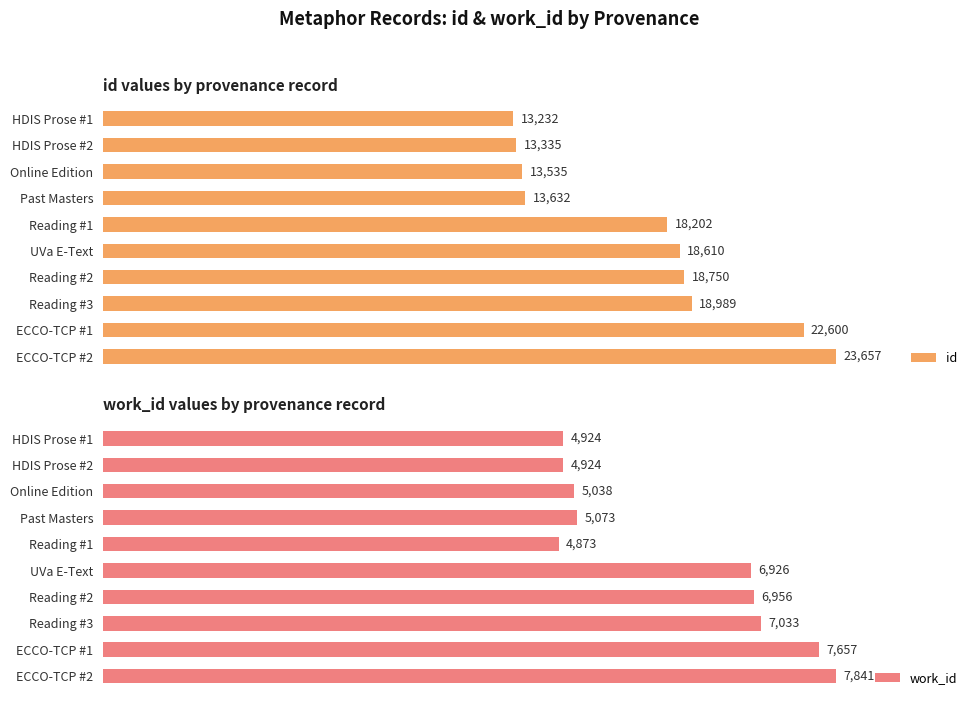

Rank the categories by id value from lowest to highest.

HDIS Prose #1, HDIS Prose #2, Online Edition, Past Masters, Reading #1, UVa E-Text, Reading #2, Reading #3, ECCO-TCP #1, ECCO-TCP #2